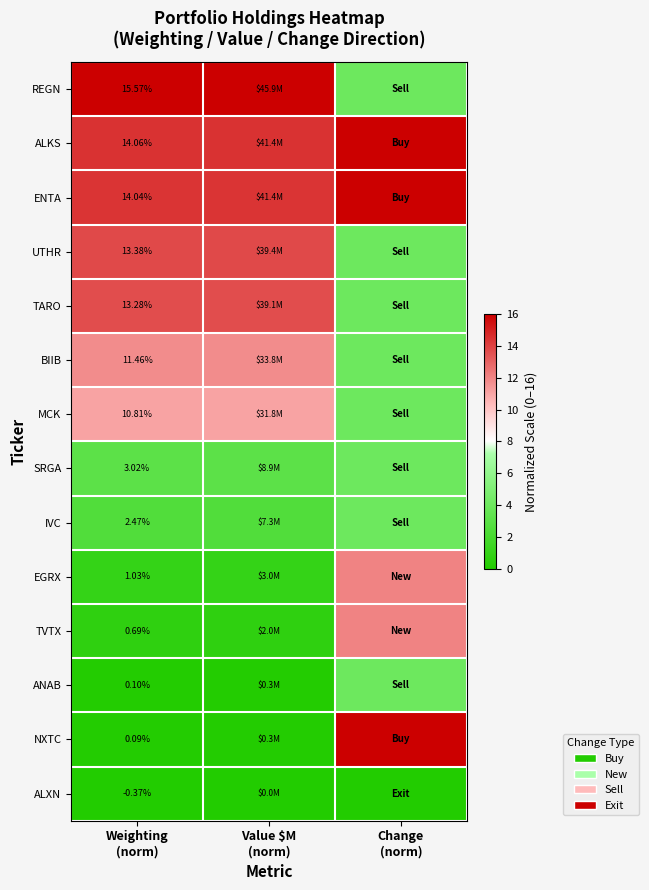

What is the difference between the highest and lowest values at Change
(norm)?

16.0